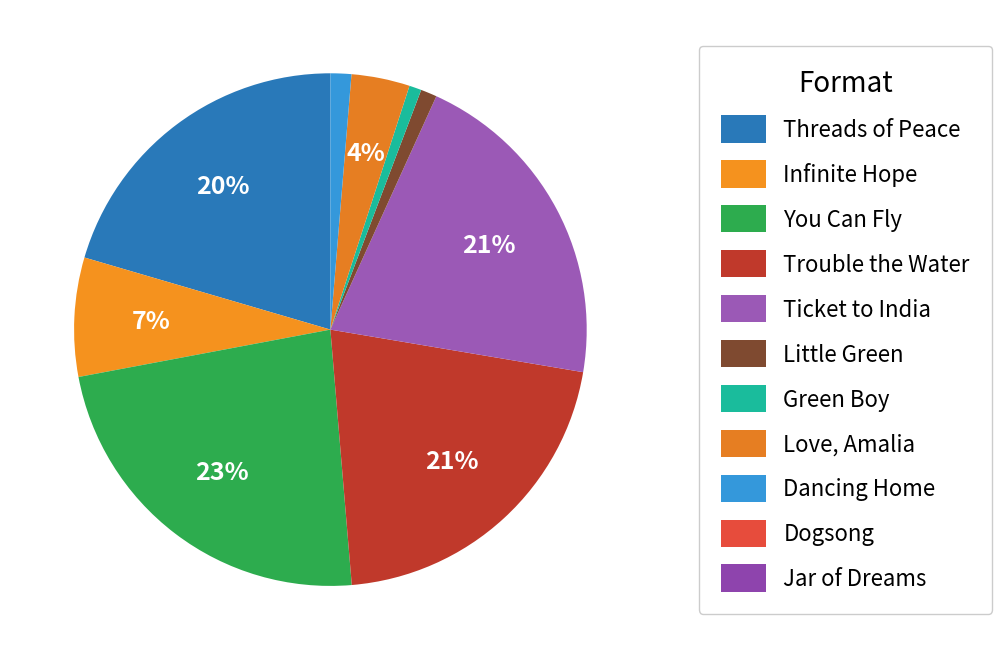

What percentage do Little Green and Threads of Peace together represent?

21.5%